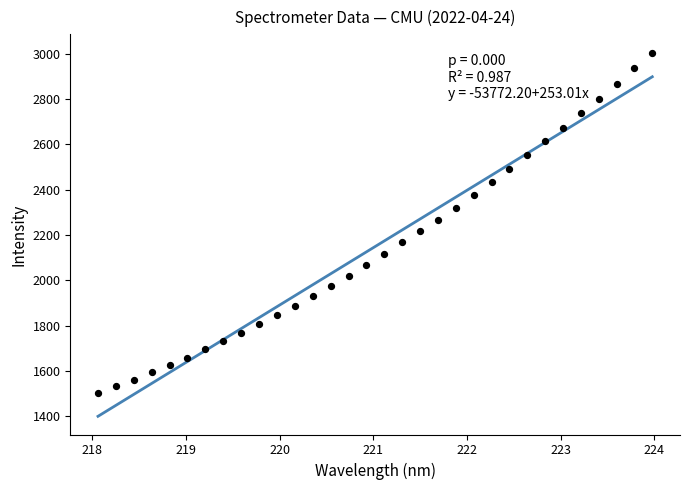

What is the range of Y values (max minus min)?

1501.9